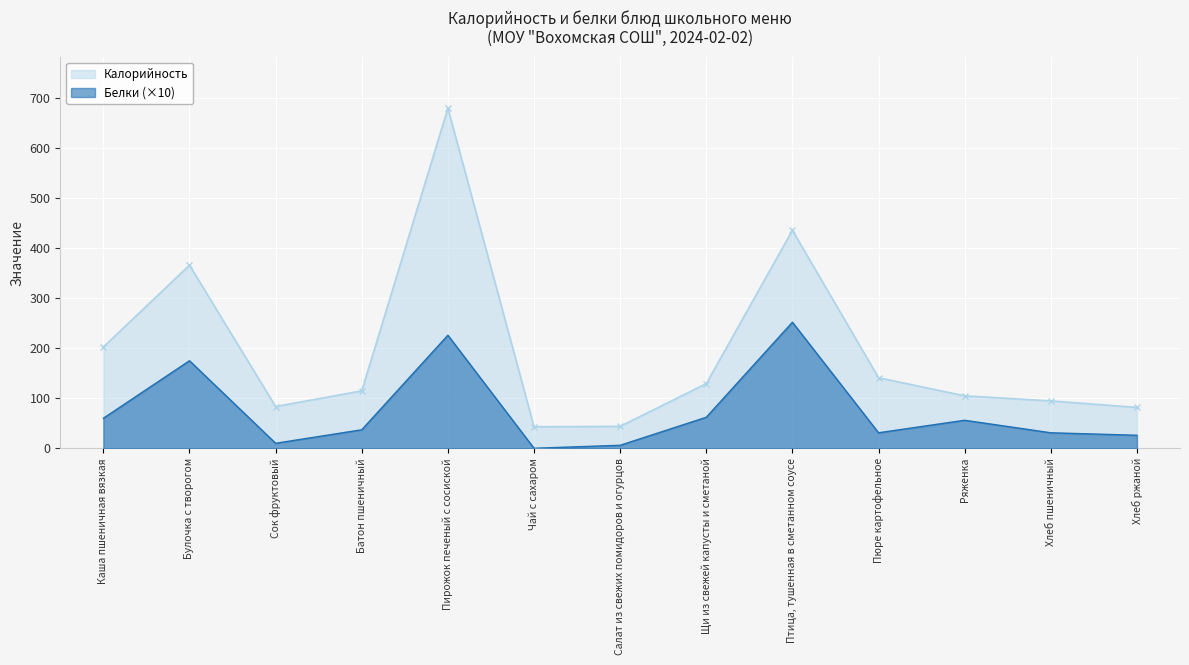

Is it true that Белки equals 19.7 at Пюре картофельное?

False